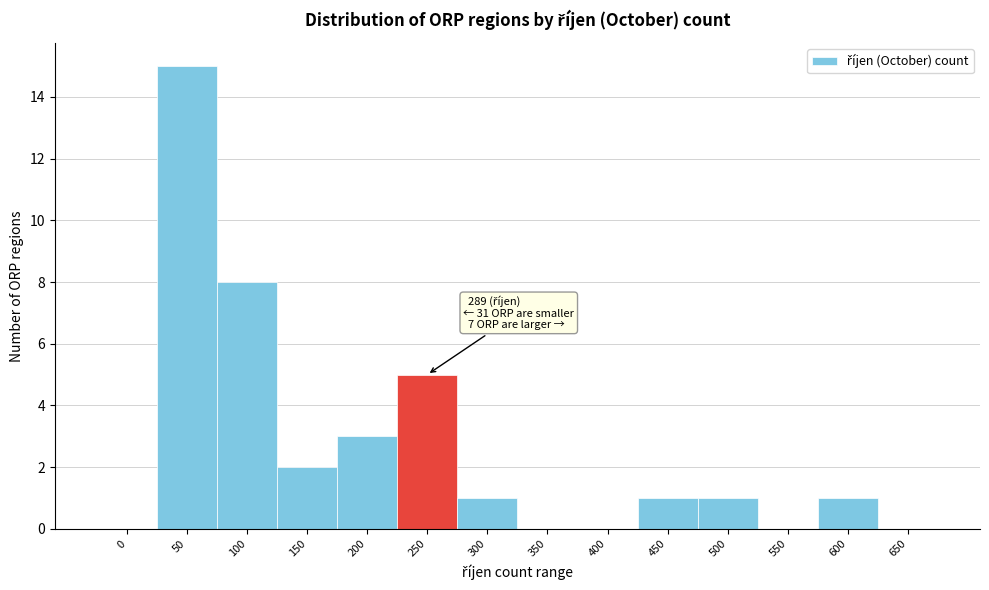

Reading left to right, what are all the values shown in this chart?

0=0	50=15	100=8	150=2	200=3	250=5	300=1	350=0	400=0	450=1	500=1	550=0	600=1	650=0